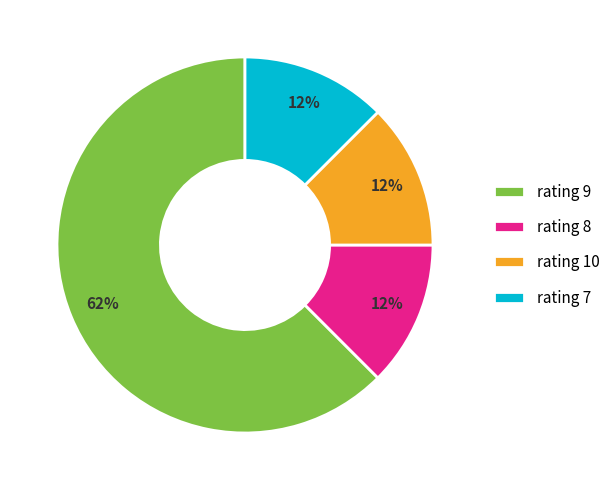

What is the largest slice in the pie chart?

rating 9